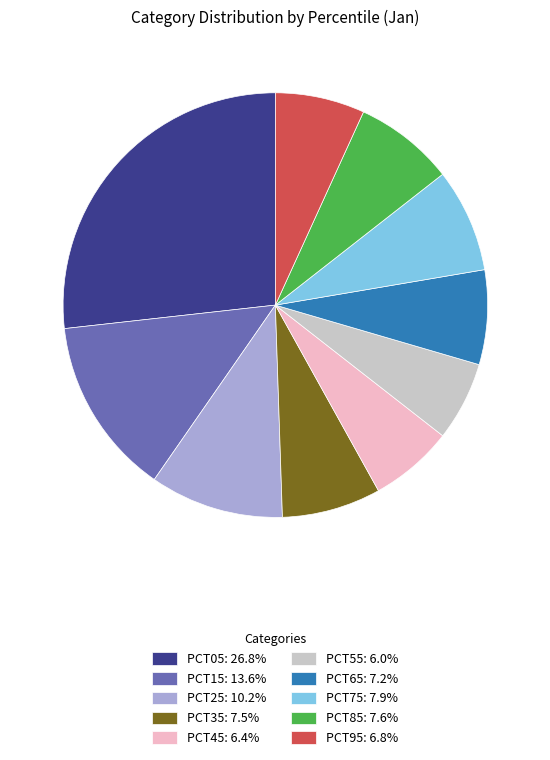

Is there a majority slice in this chart?

No